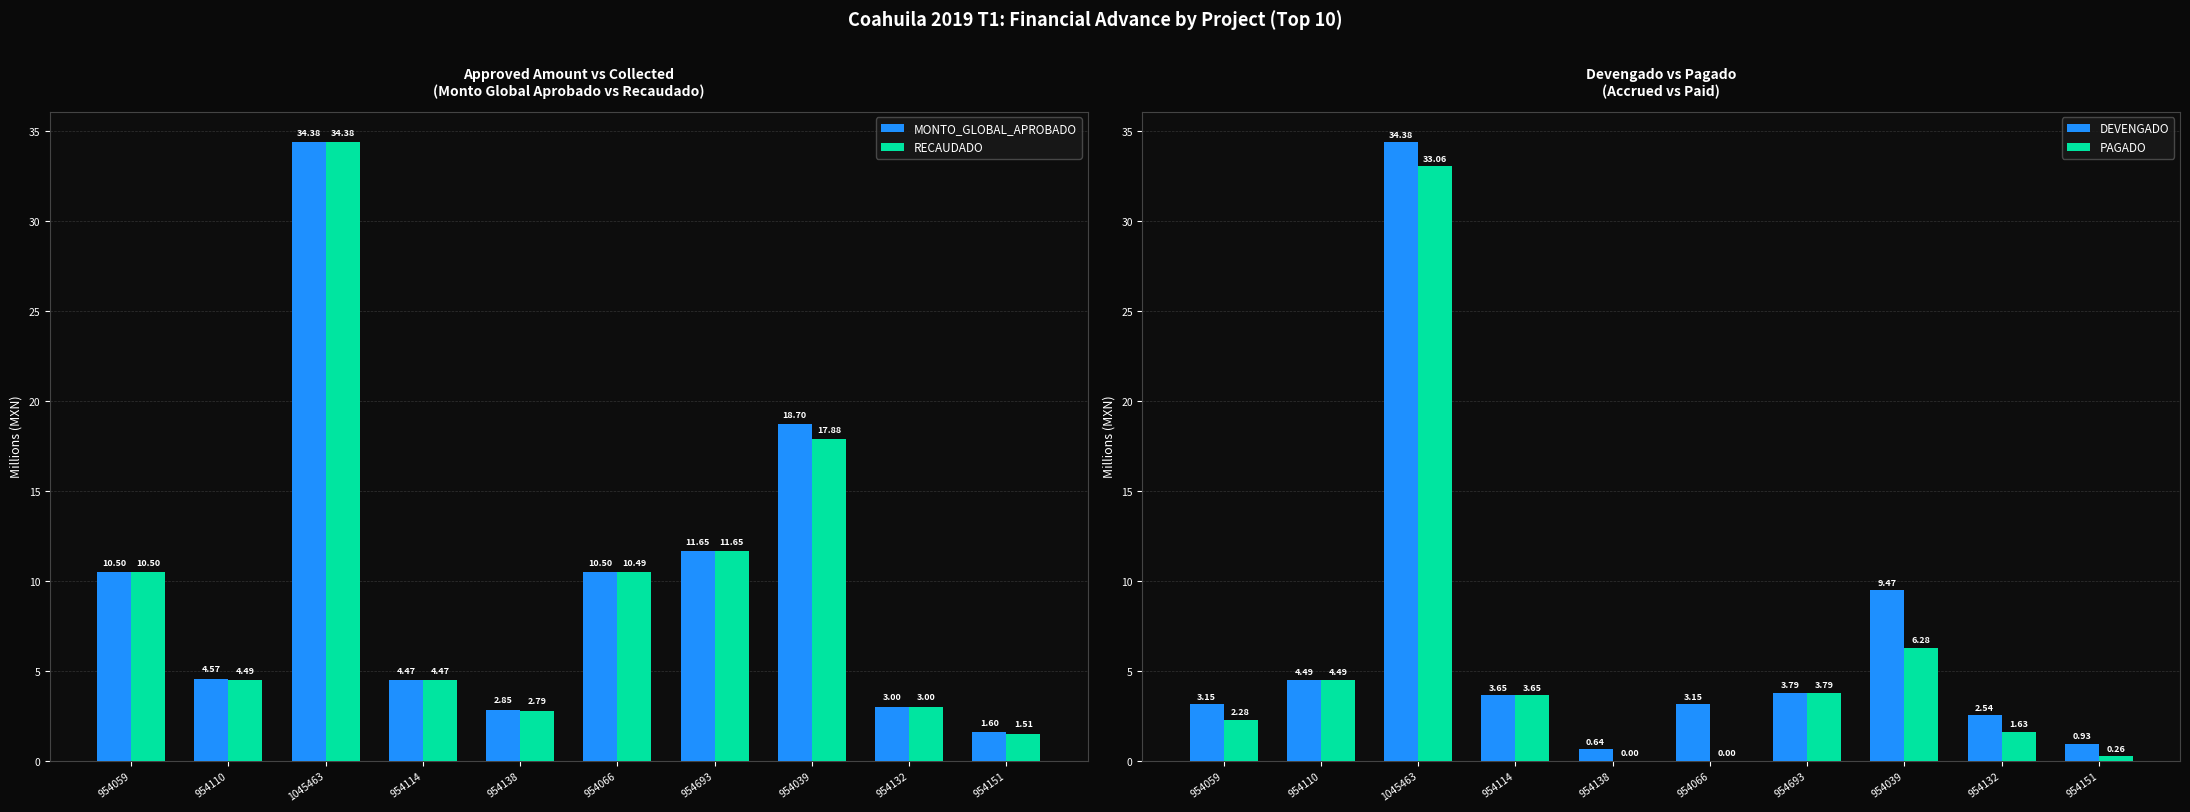

Which series changed the most between 954059 and 954151?

RECAUDADO